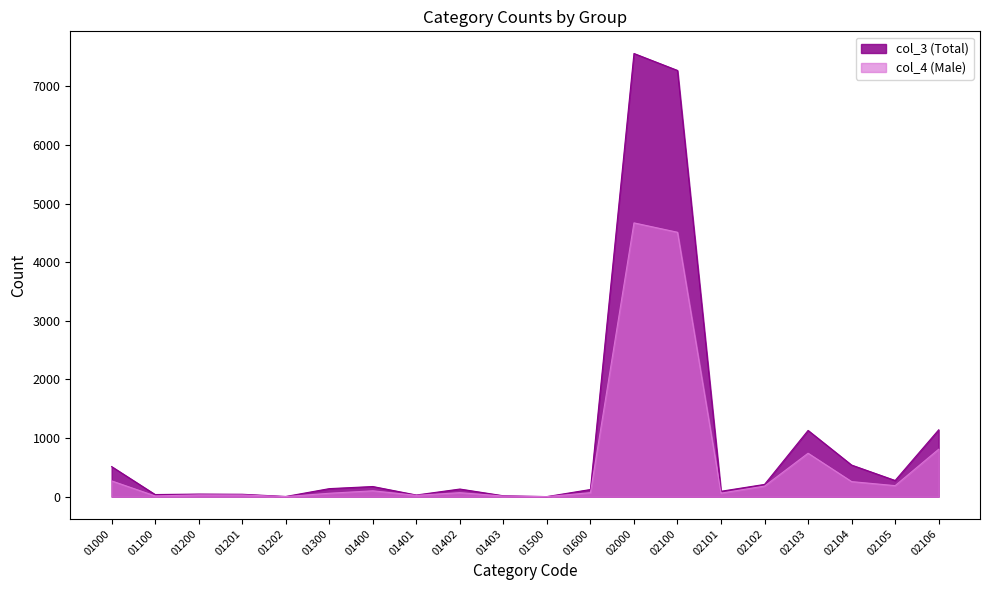

How many data points does each series have?

20